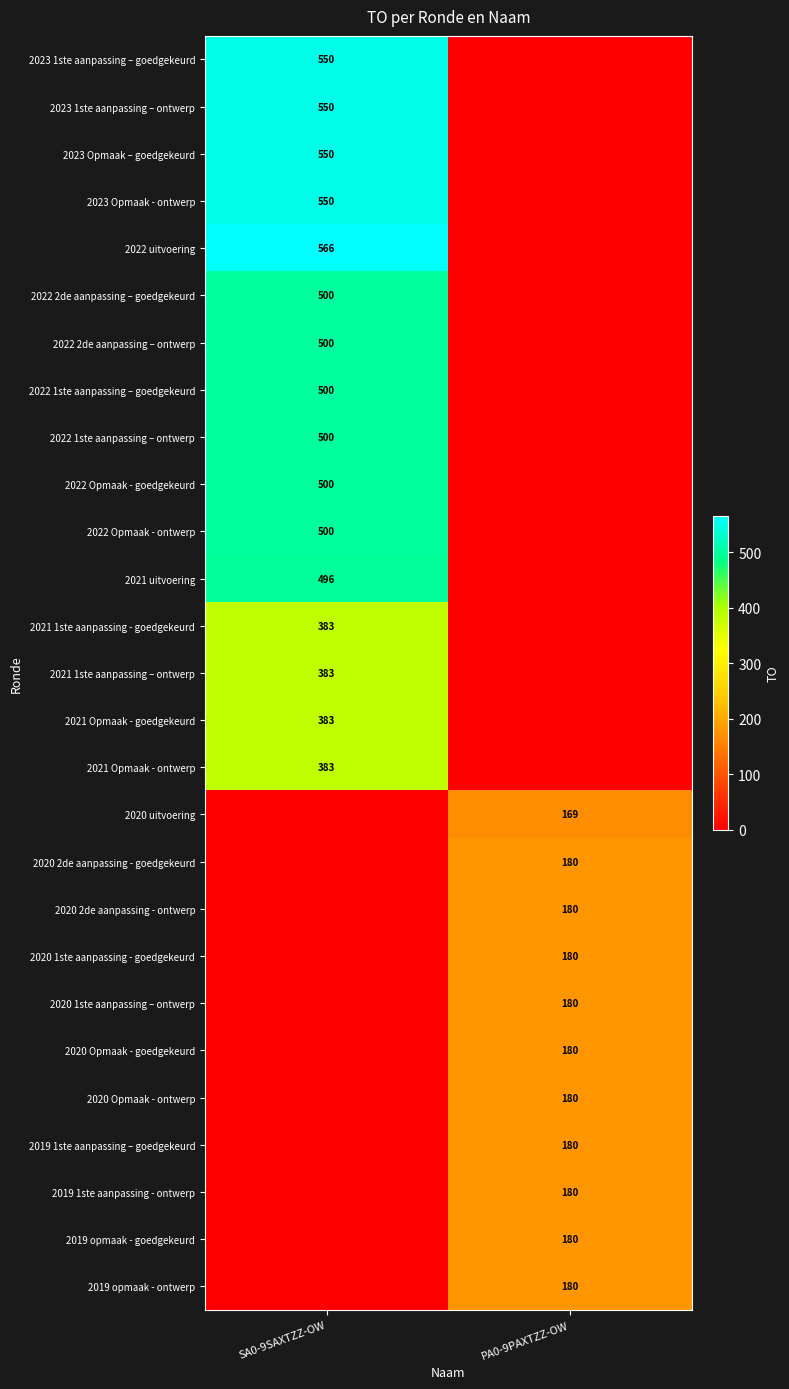

What is the difference between the highest and lowest values at PA0-9PAXTZZ-OW?

180